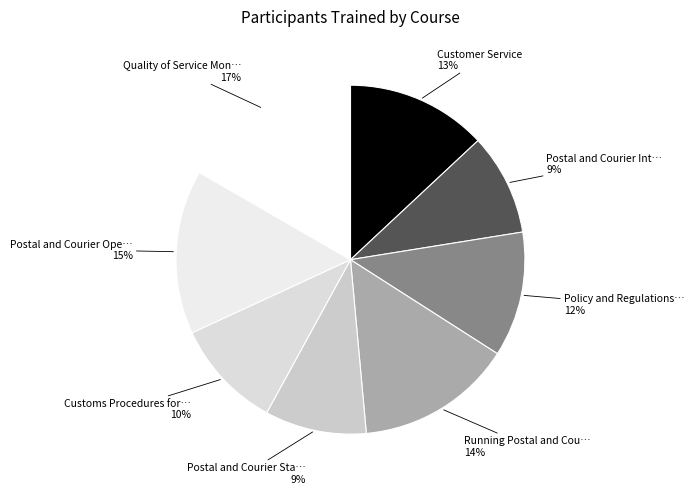

How many slices are in this pie chart?

8